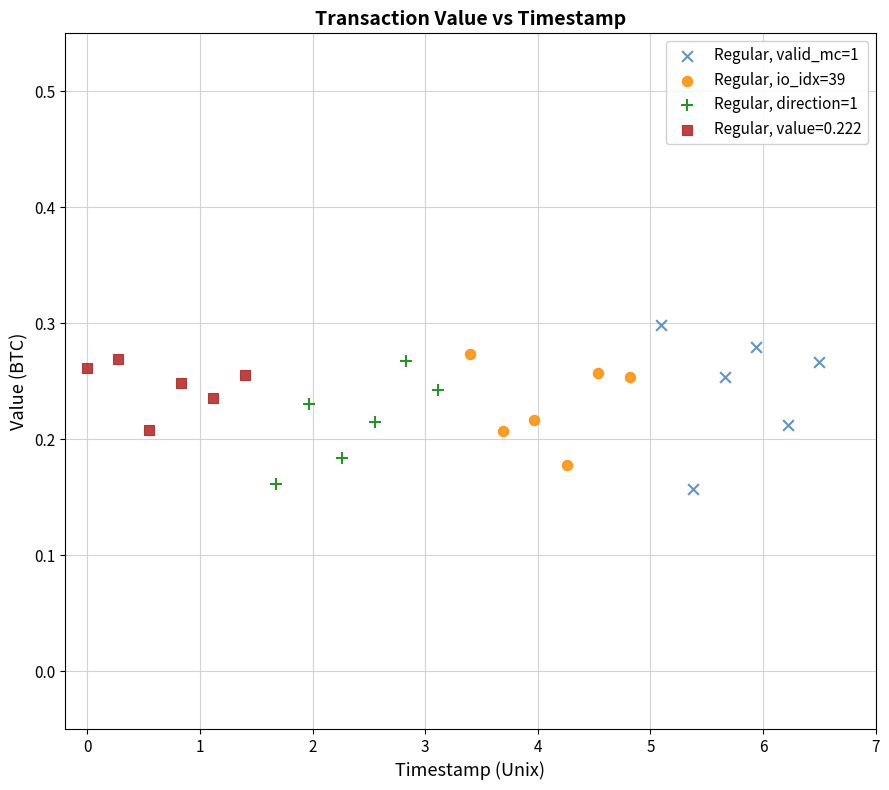

Which series has the widest spread of Y values?

Regular, valid_mc=1